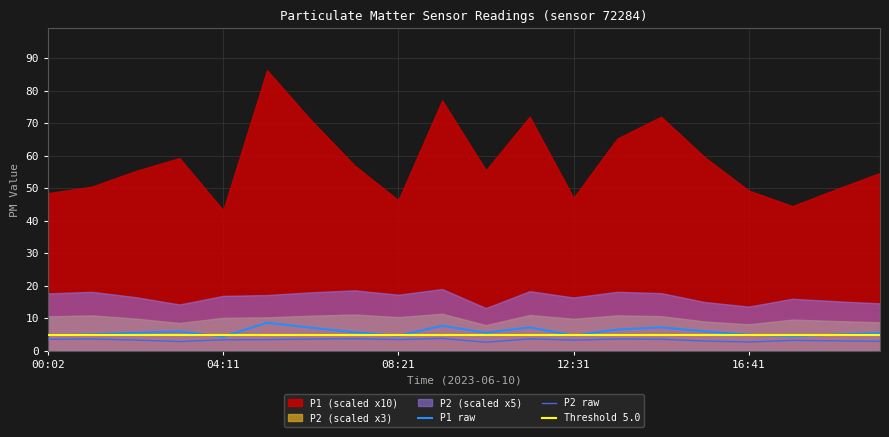

Reading right to left, list all the values displayed in this chart.

P1: 5.5	5.0	4.5	4.9	6.0	7.2	6.5	4.7	7.2	5.5	7.7	4.6	5.7	7.1	8.6	4.3	5.9	5.5	5.0	4.8
P2: 2.9	3.0	3.2	2.7	3.0	3.5	3.6	3.3	3.7	2.6	3.8	3.5	3.7	3.6	3.4	3.4	2.9	3.3	3.6	3.5